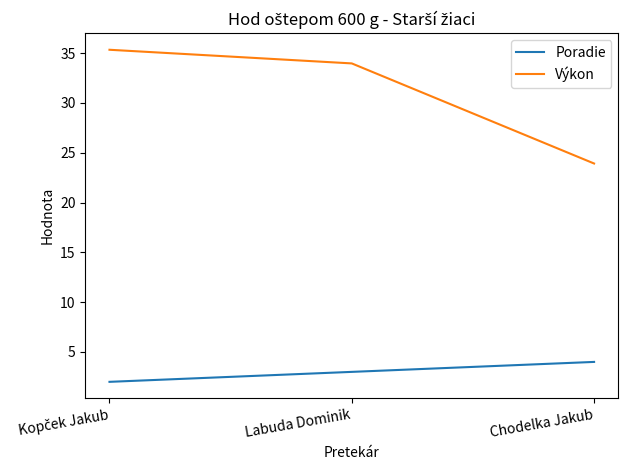

Read the Poradie value at Labuda Dominik.

3.0